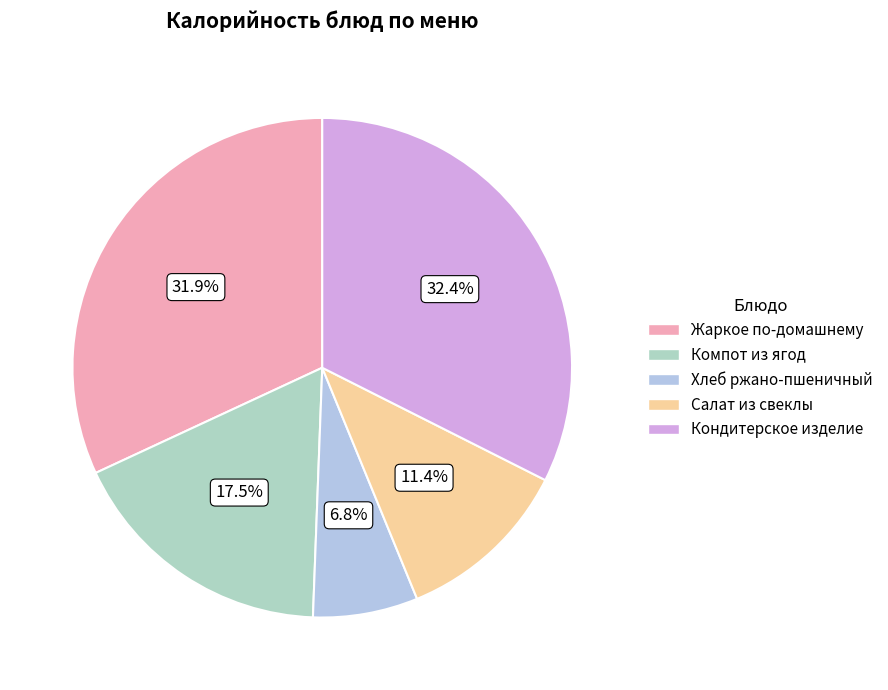

Is it true that Компот из ягод is 26% of the pie?

False